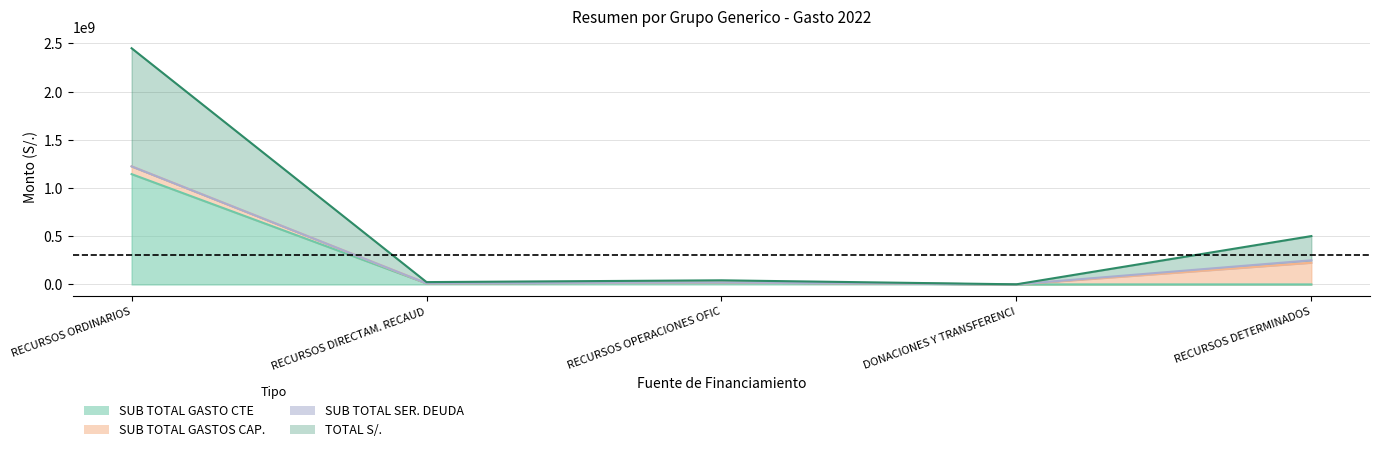

True or false: TOTAL S/. (col_15) and SUB TOTAL GASTO CTE (col_7) intersect in this chart.

False